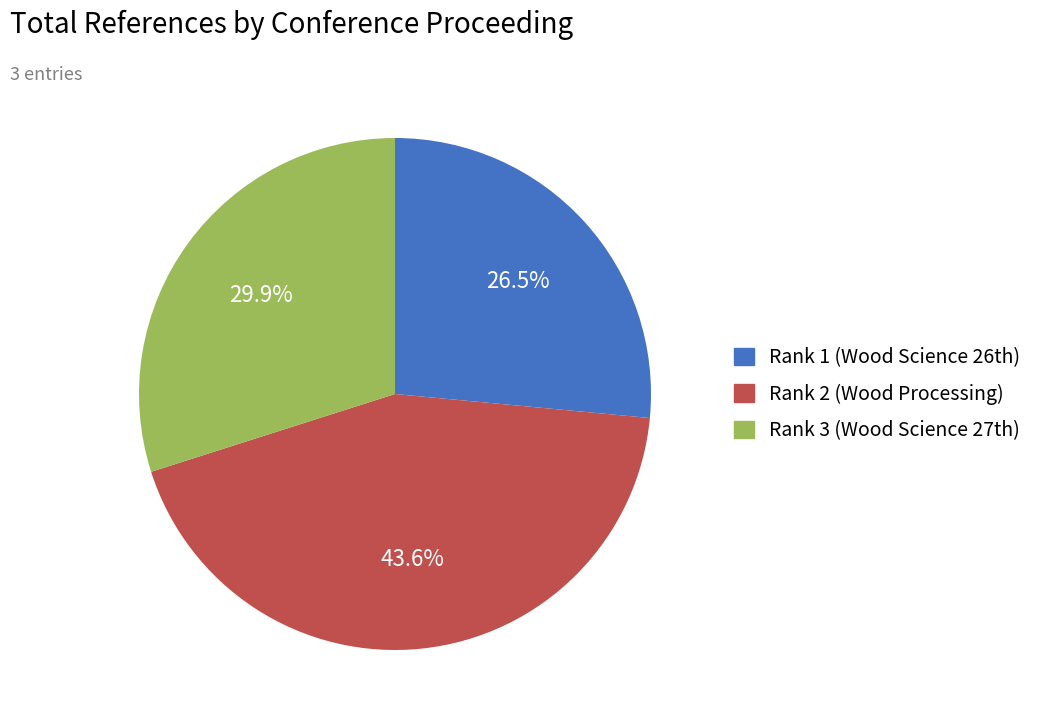

How many segments does this pie chart have?

3